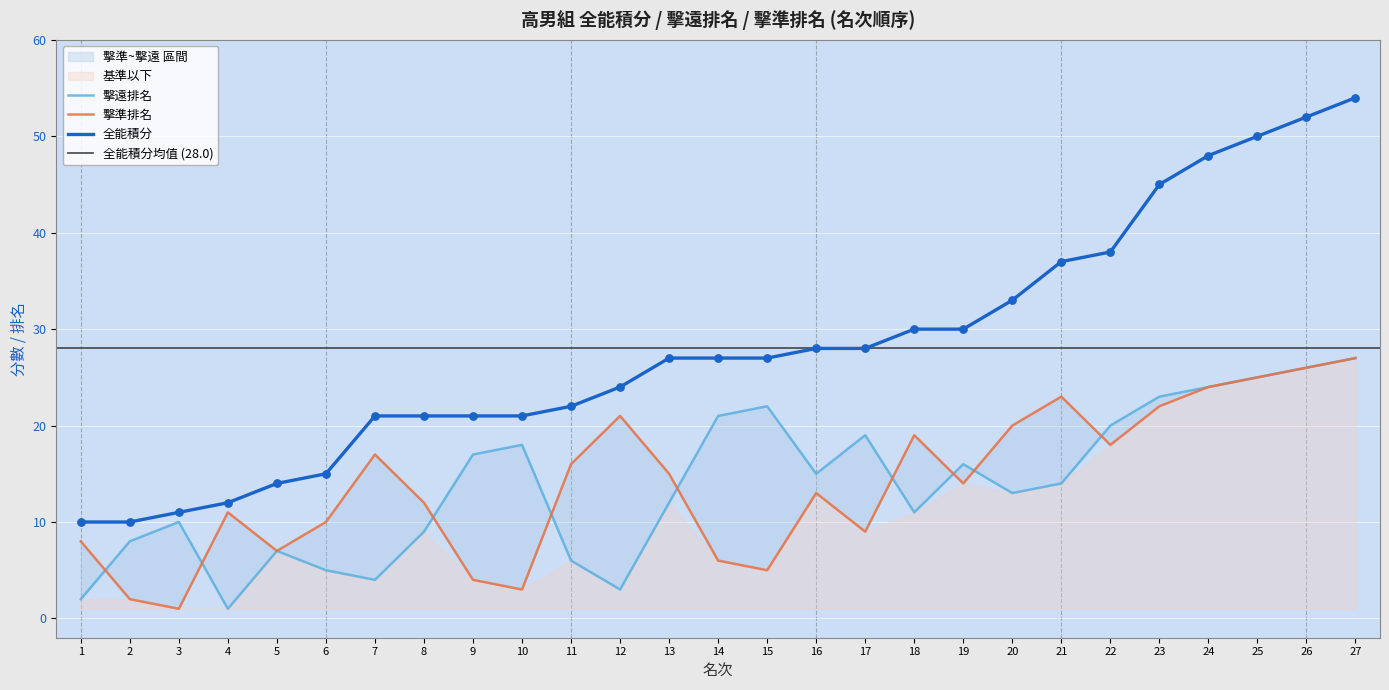

Which series contains the lowest Y value?

擊遠排名